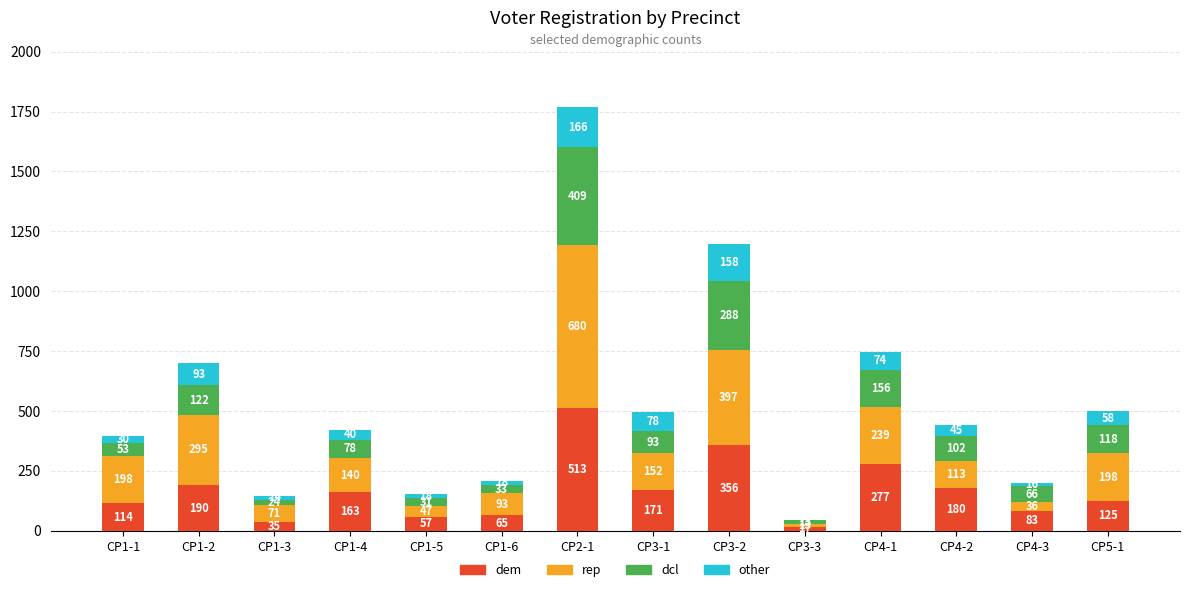

What is the total value across all series at CP4-3?

201